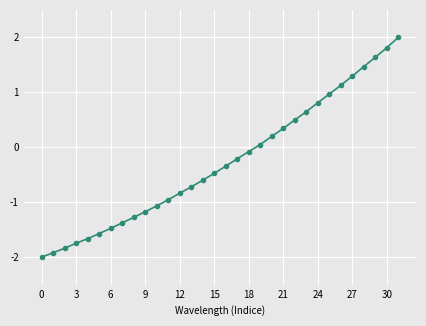

What is the smallest value displayed?

-2.0